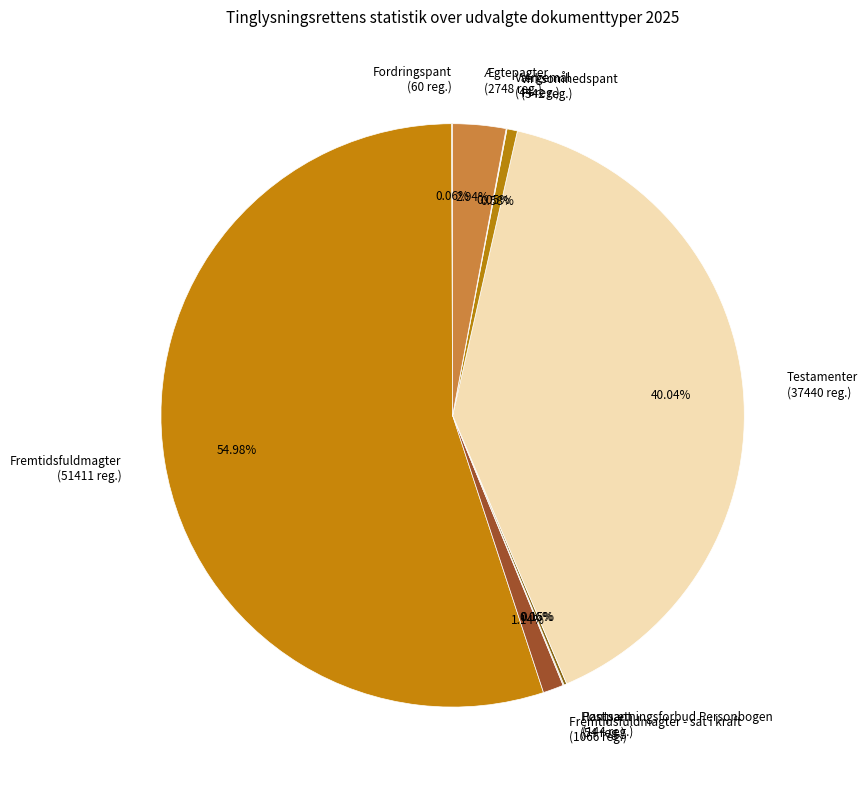

Is the sum of Ægtepagter (2748 reg.) and Fremtidsfuldmagter - sat i kraft (1066 reg.) greater than half?

No